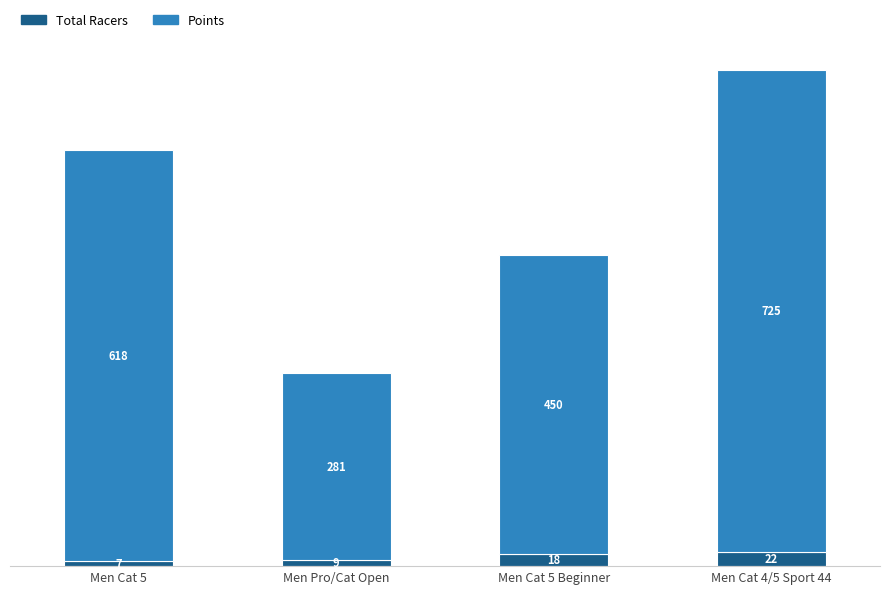

Reading left to right, list the values for the Total Racers series.

7.0	9.0	18.0	22.0